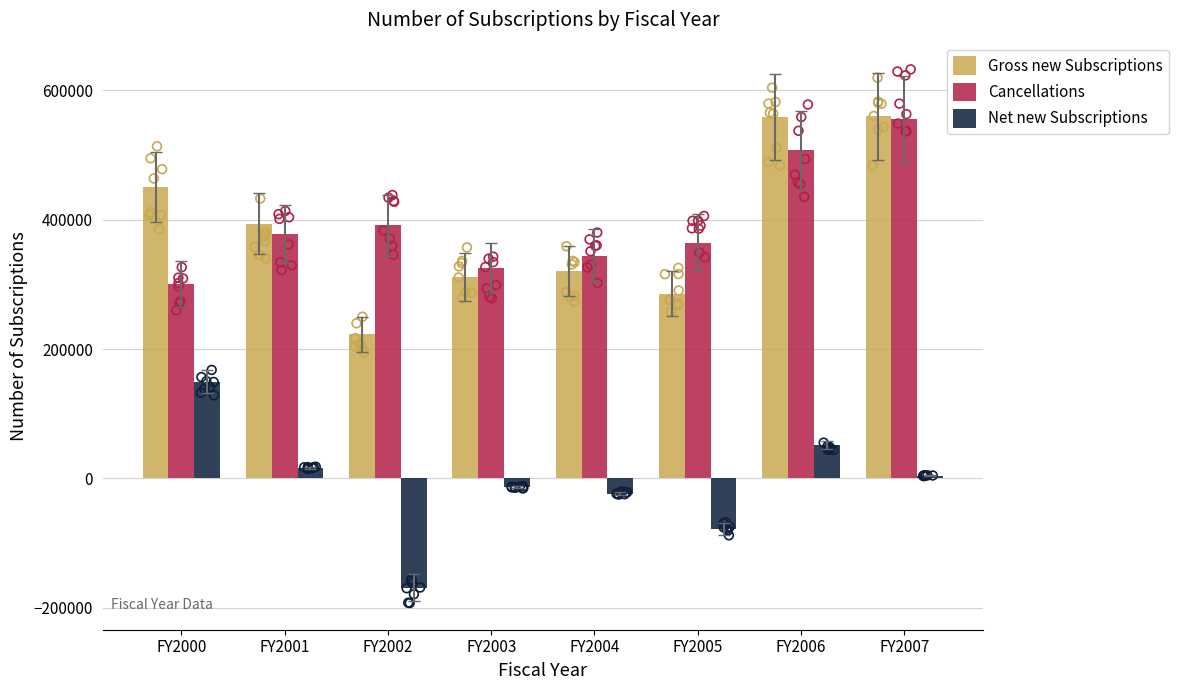

Which series reaches the minimum Y coordinate?

Net new Subscriptions